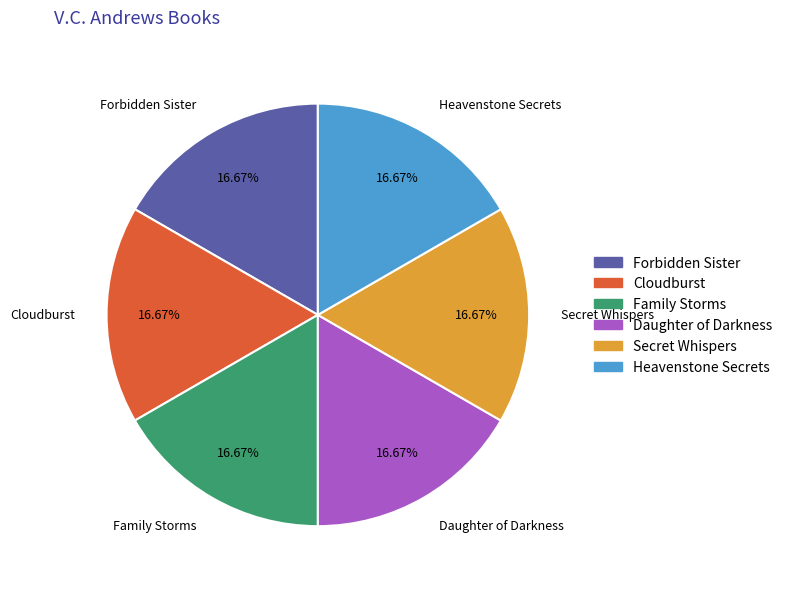

To the nearest percent, what portion does Family Storms represent?

17%